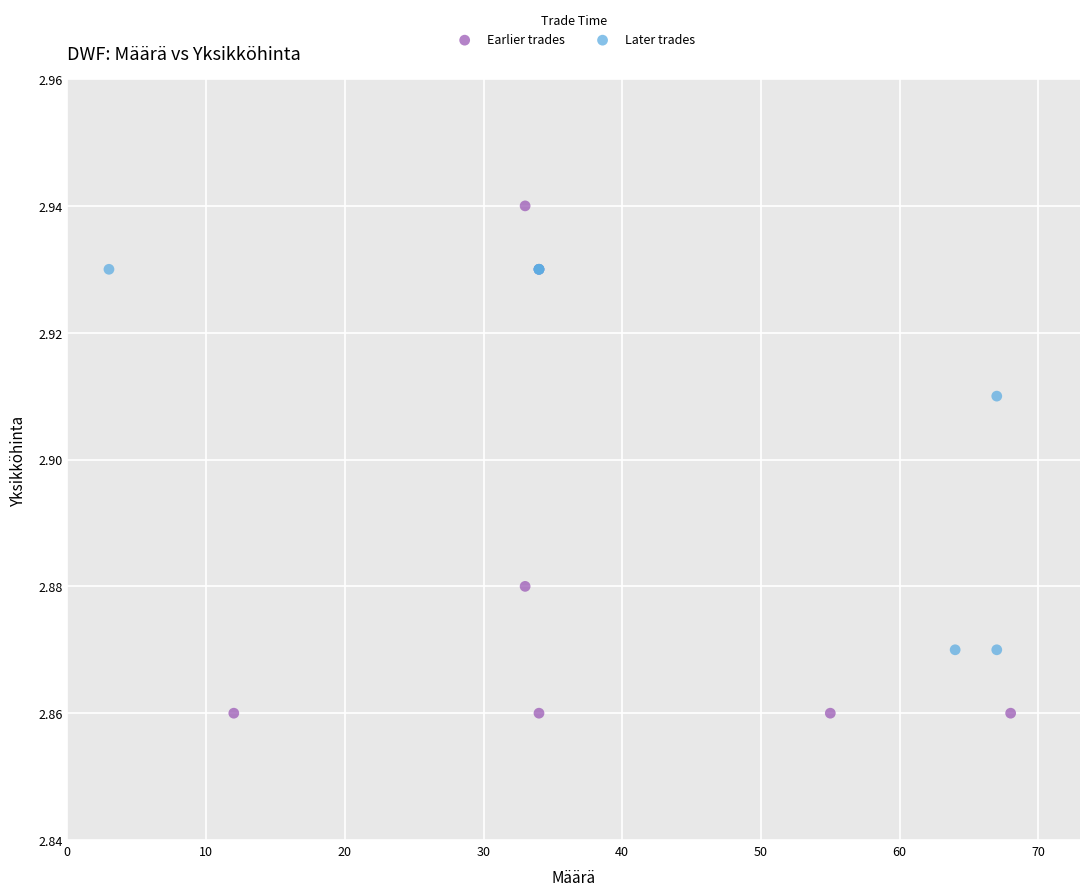

Which series reaches the minimum Y coordinate?

Earlier trades